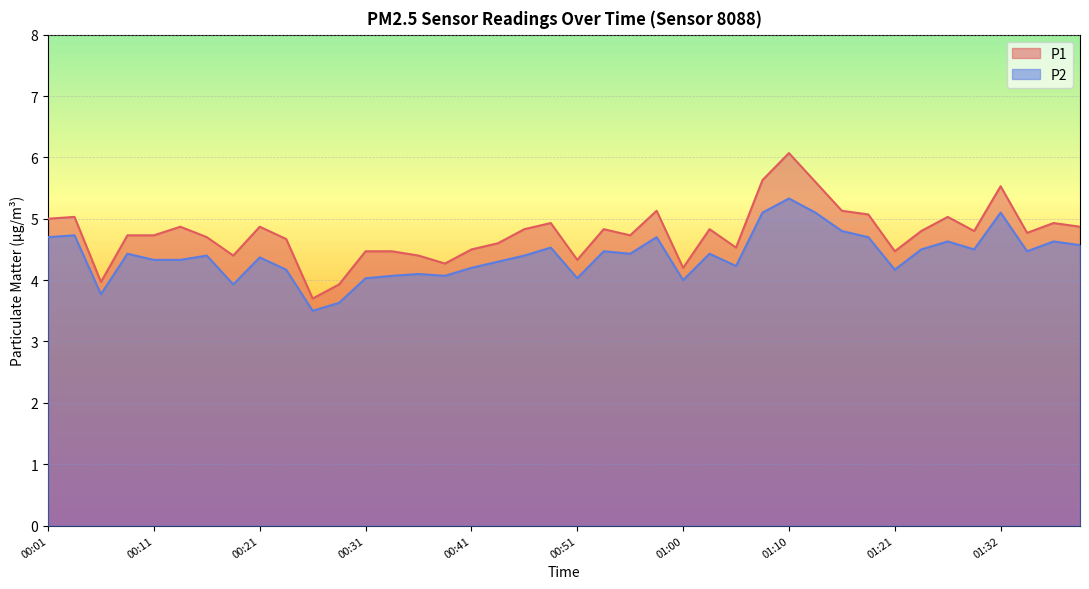

What position from the right is 01:18?

9